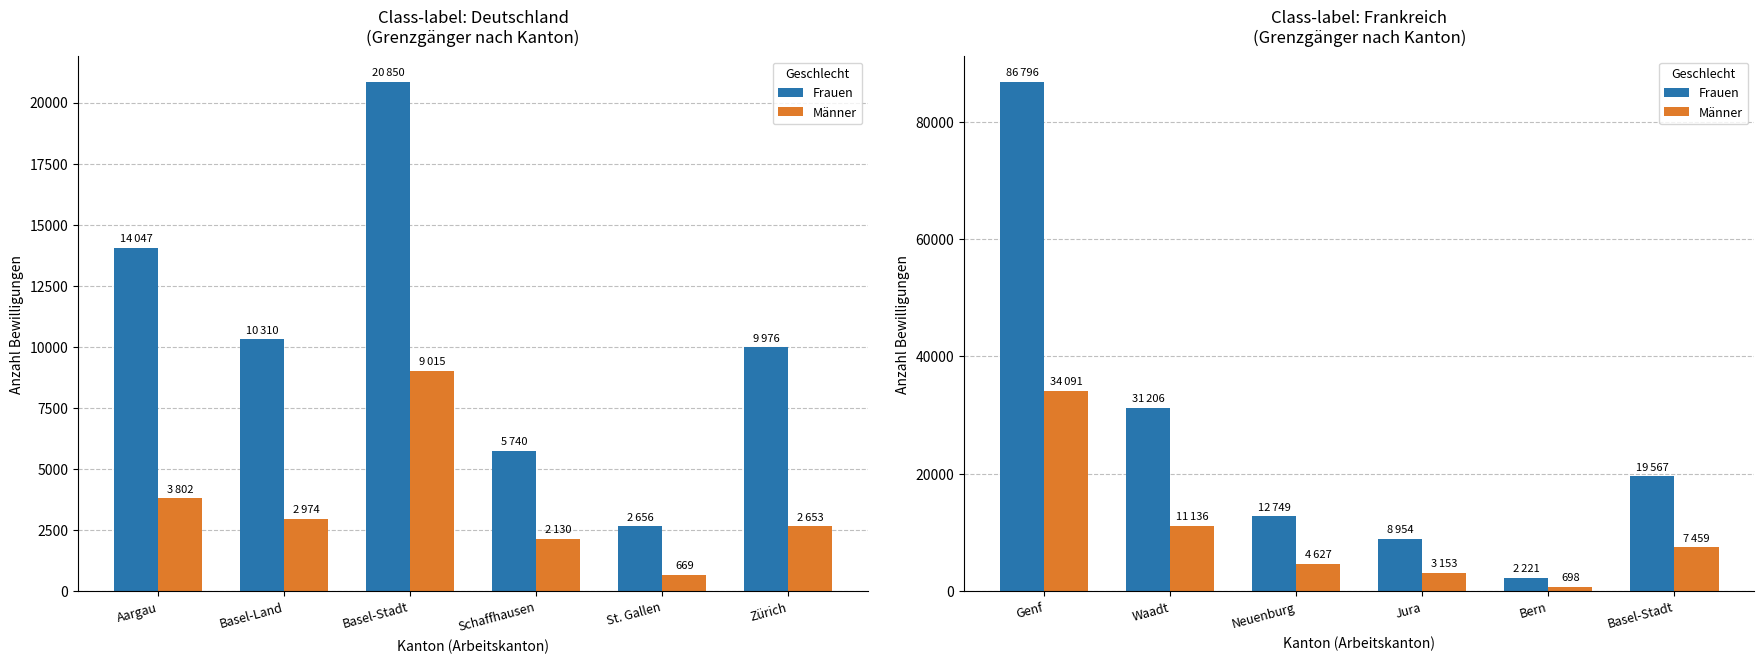

What is the label of the 1st bar from the right?

Basel-Stadt